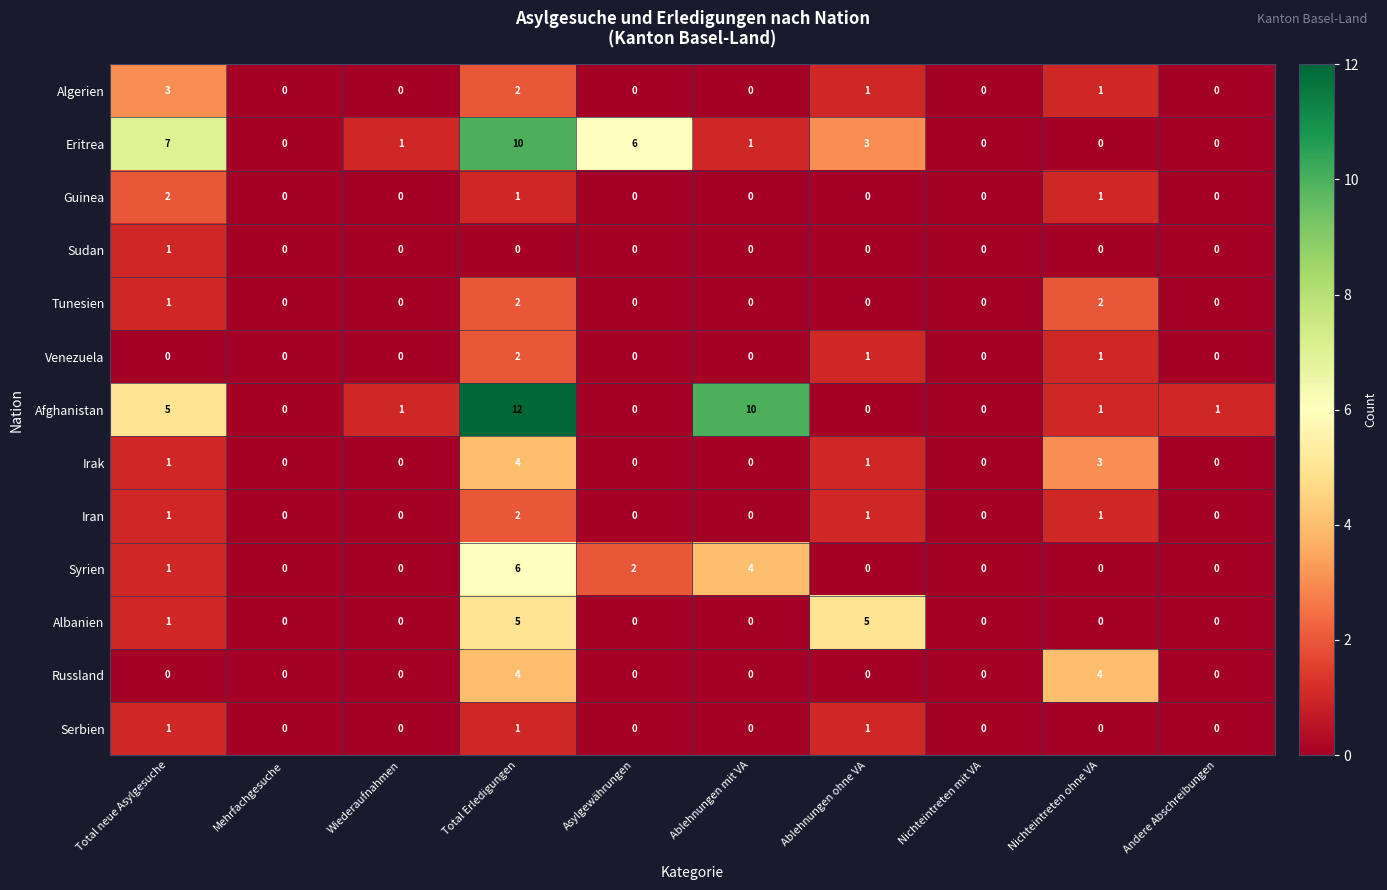

What is the average value of the Afghanistan series?

3